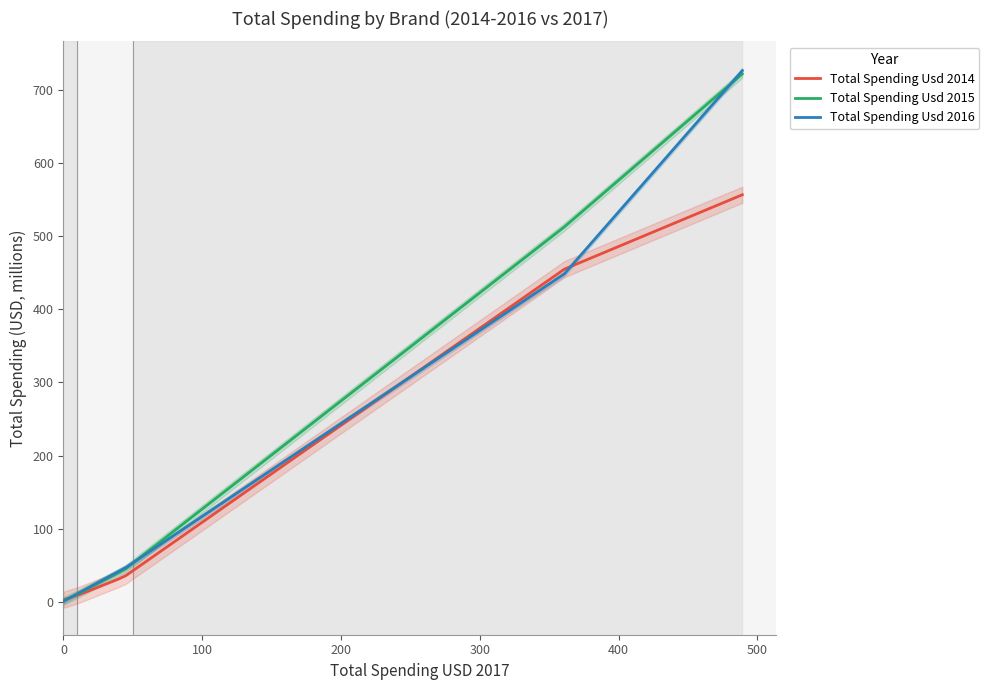

Which series has the largest range (max minus min)?

Total Spending Usd 2016